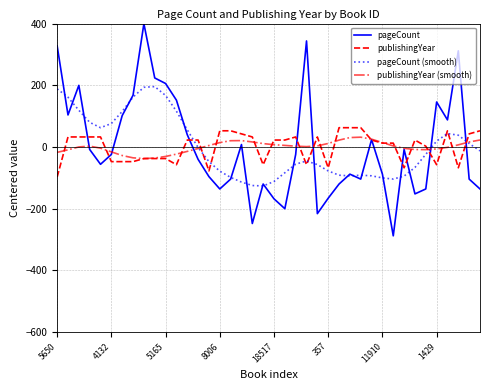

What is the difference between the maximum and second lowest values in the publishingYear series?

140.0